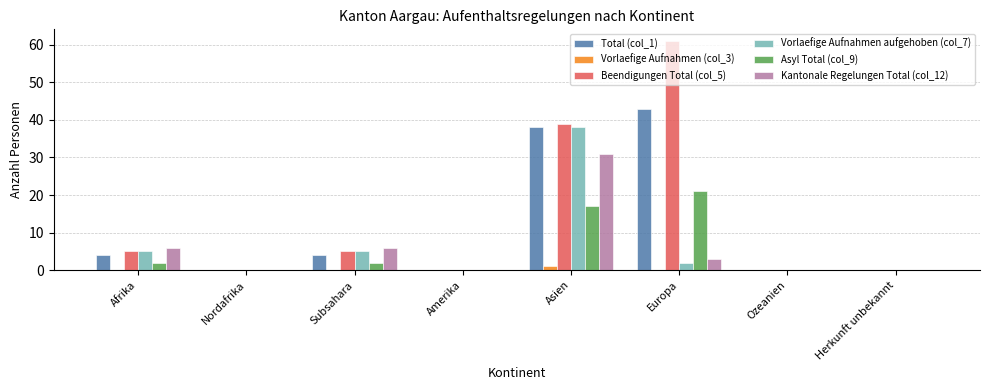

Which category has the highest value across all series?

Europa